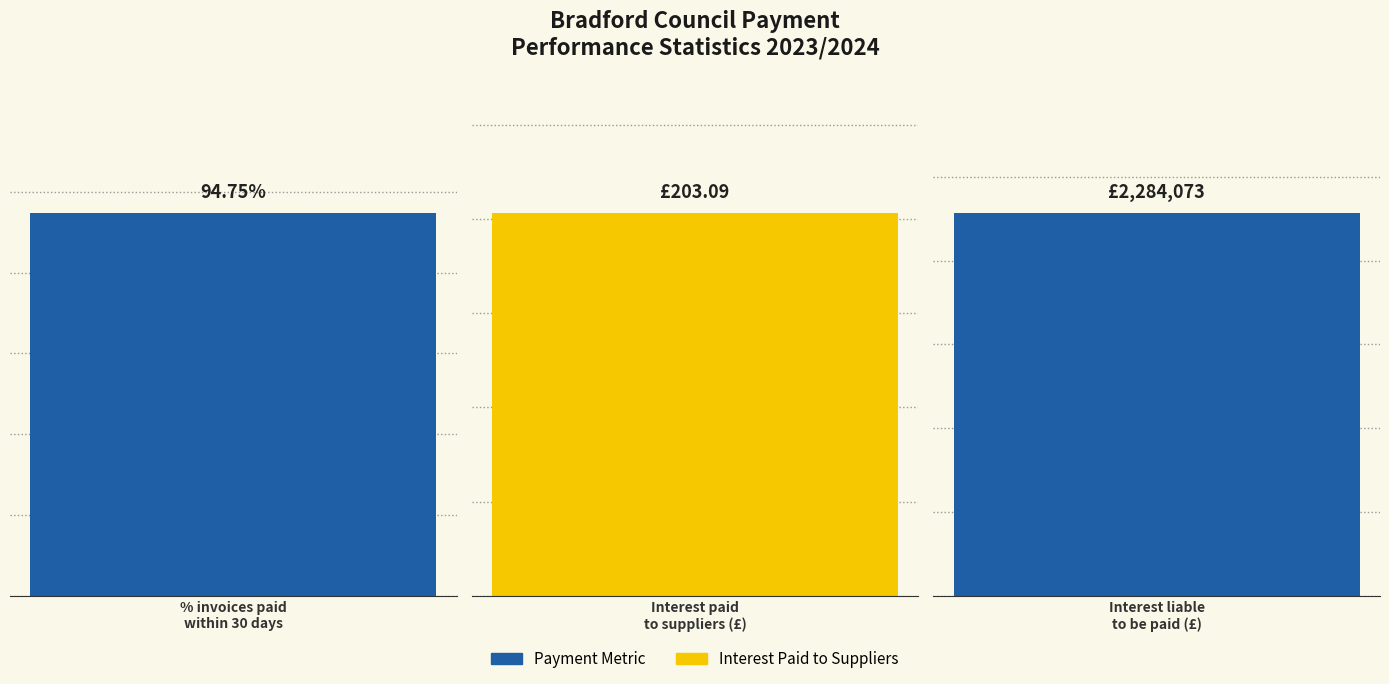

How many data points are less than 203?

1